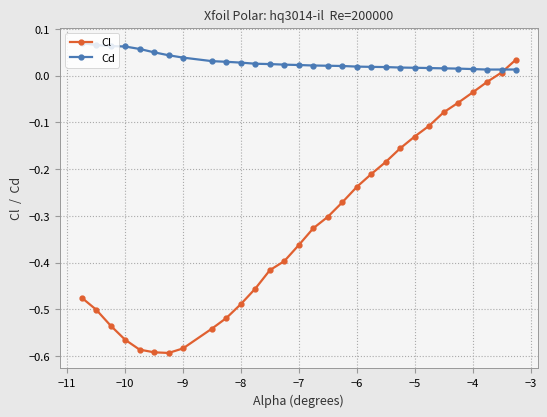

True or false: Cl has more than 2 points higher than both neighbors.

False